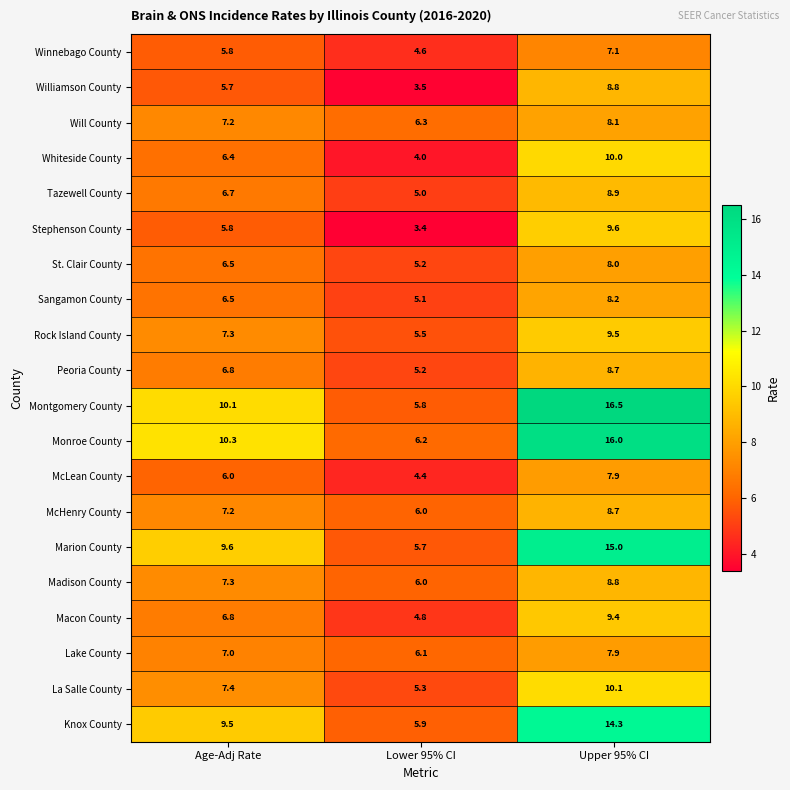

At how many categories does at least one series exceed 4?

3